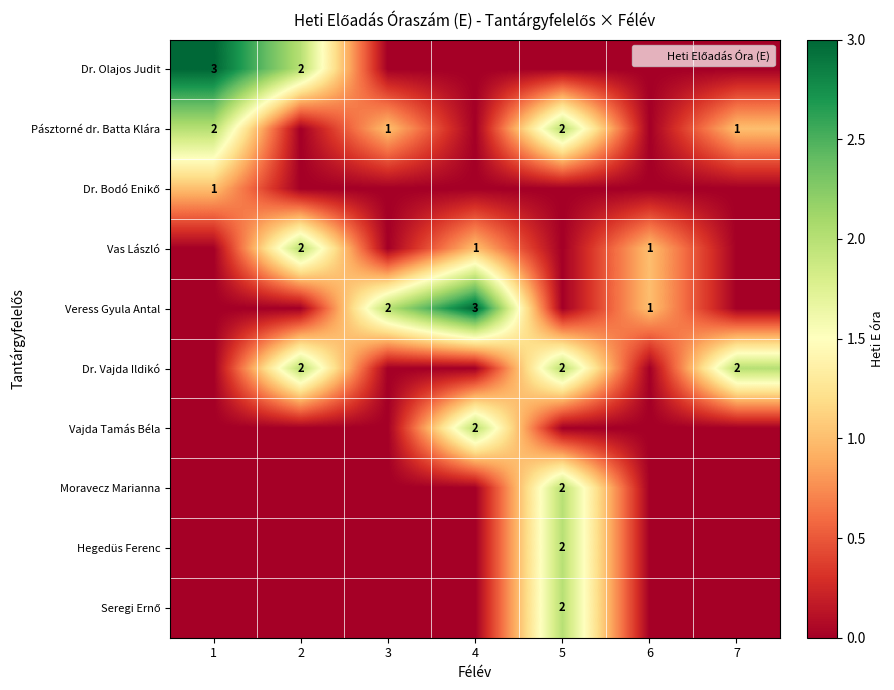

What is the total value across all series at 2?

6